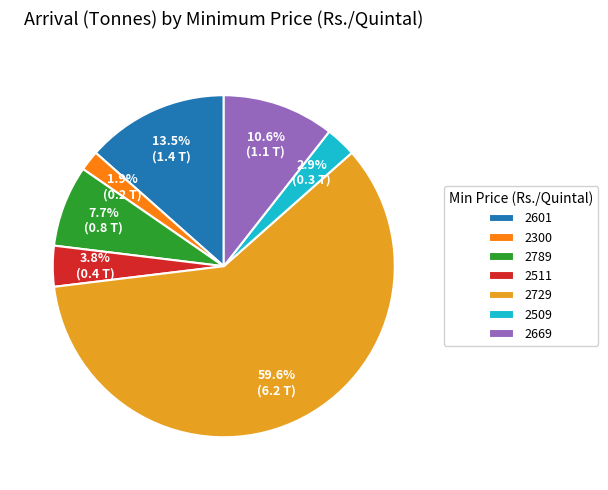

Does 2789 account for over 50% of the chart?

No